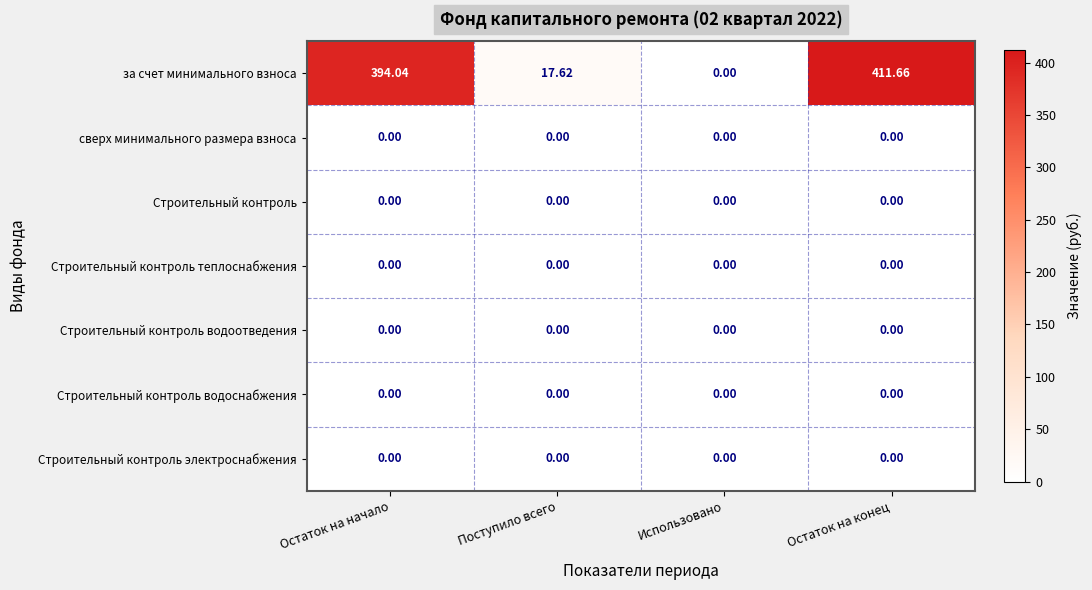

Which series has the largest total across all categories?

за счет минимального взноса